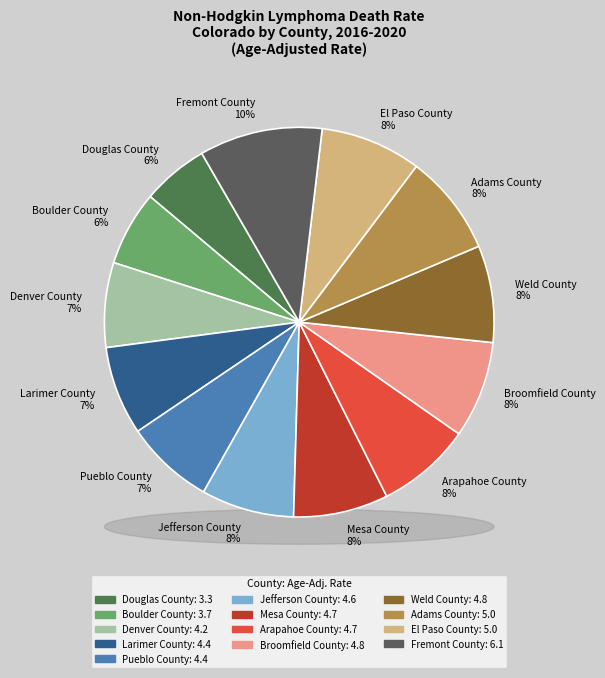

What is the change in value from Arapahoe County to Weld County?

+0.1